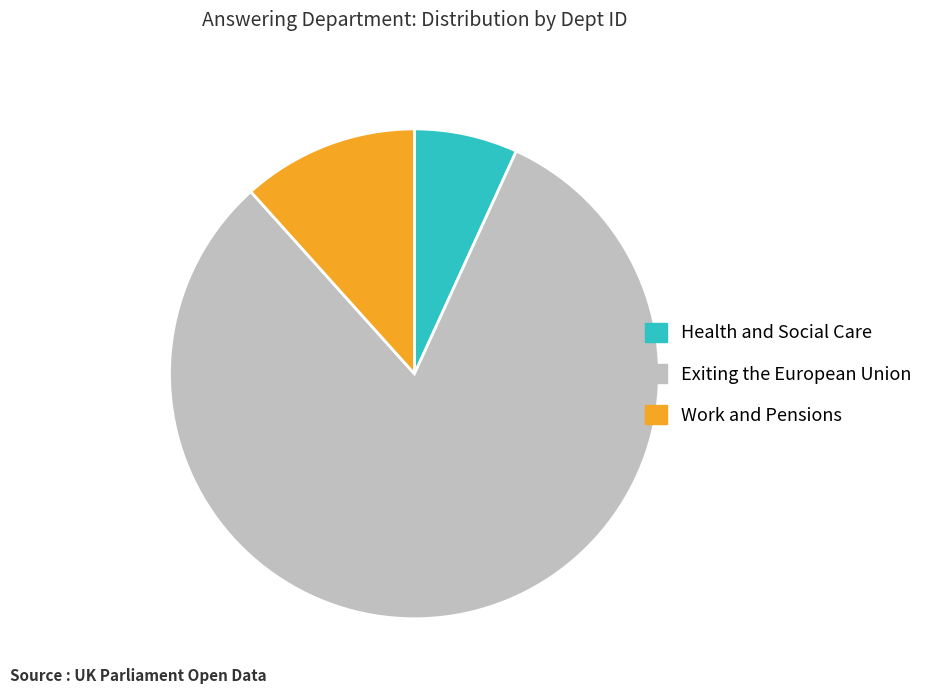

What is the ratio of the value at Health and Social Care to the value at Exiting the European Union?

0.1